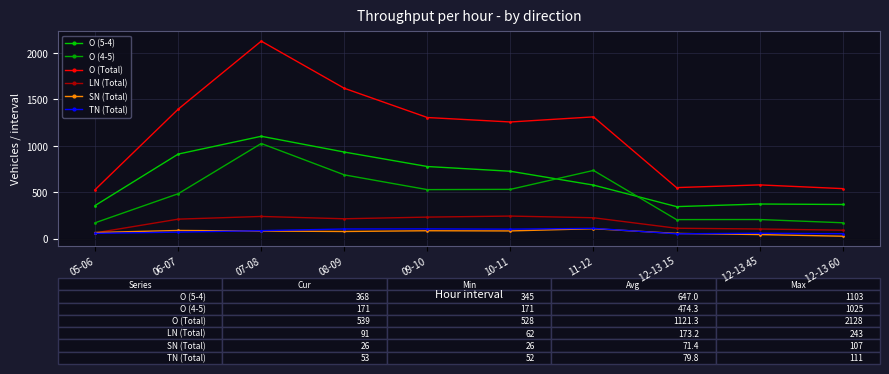

Count the number of categories in the chart.

10